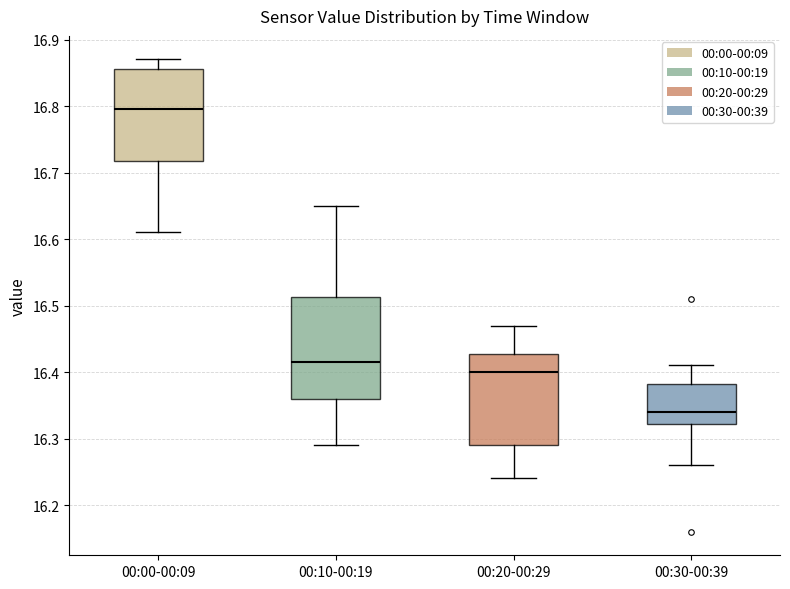

Where does the upper whisker of the box for 00:10-00:19 end on the y-axis? The values are not printed on the chart, so give them approximately, as read against the axis.

16.65